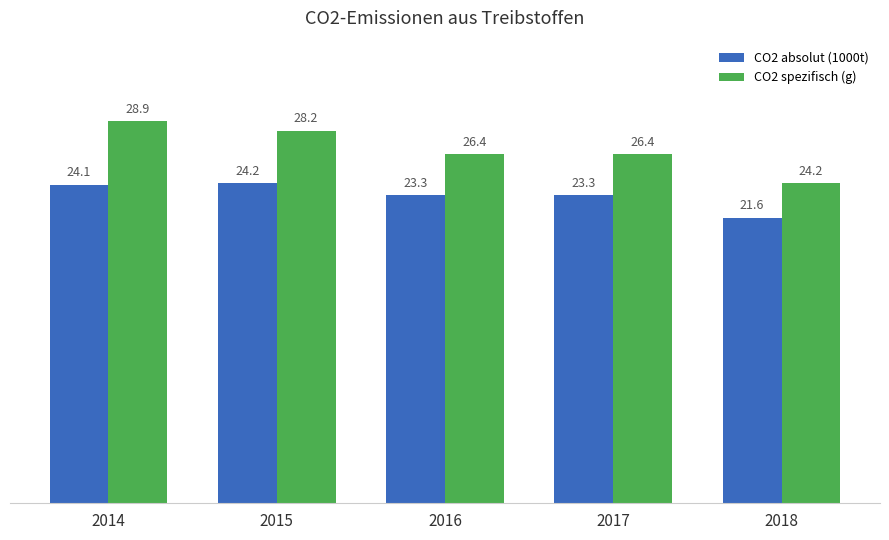

Rank the series at 2015 from highest to lowest value.

CO2 spezifisch (g), CO2 absolut (1000t)